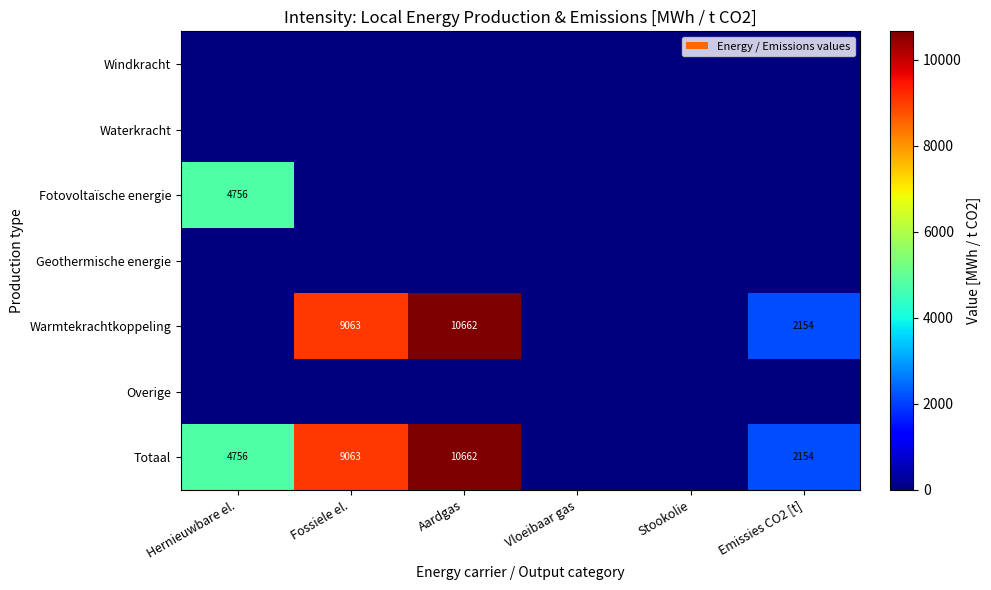

The Warmtekrachtkoppeling series shows 10662 at Aardgas. True or false?

True